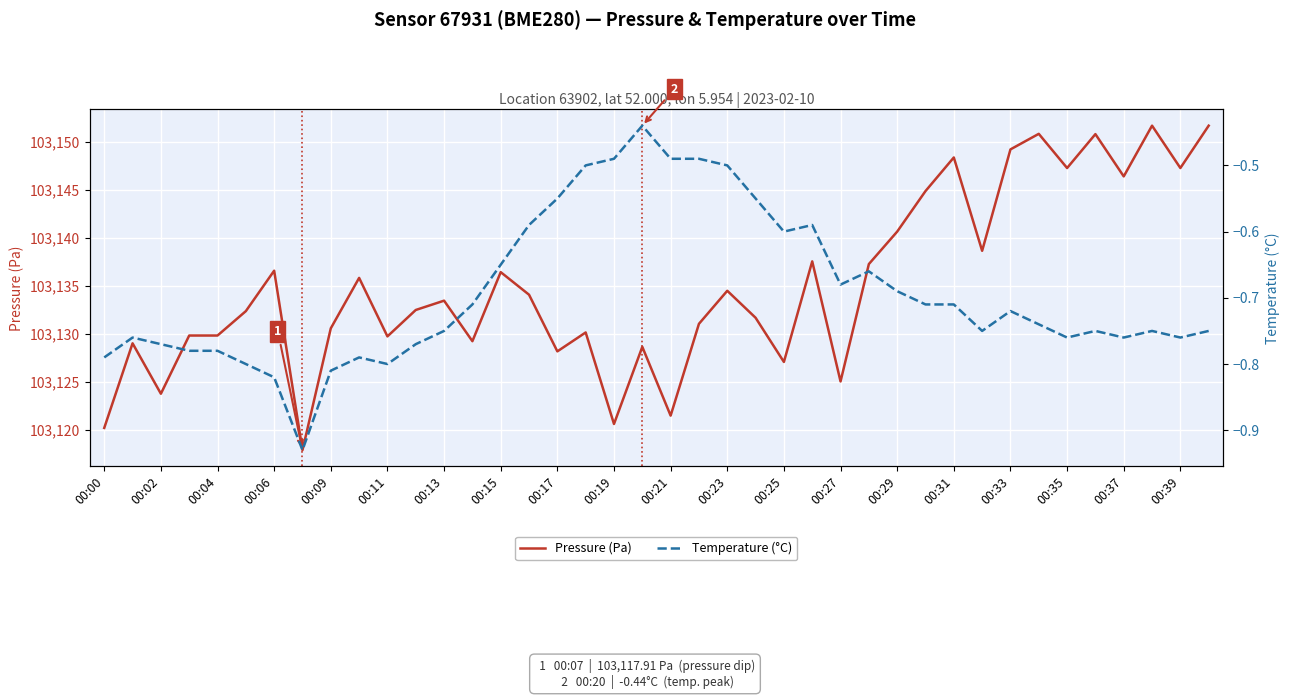

What is the highest value of the Pressure (Pa) series?

103151.7